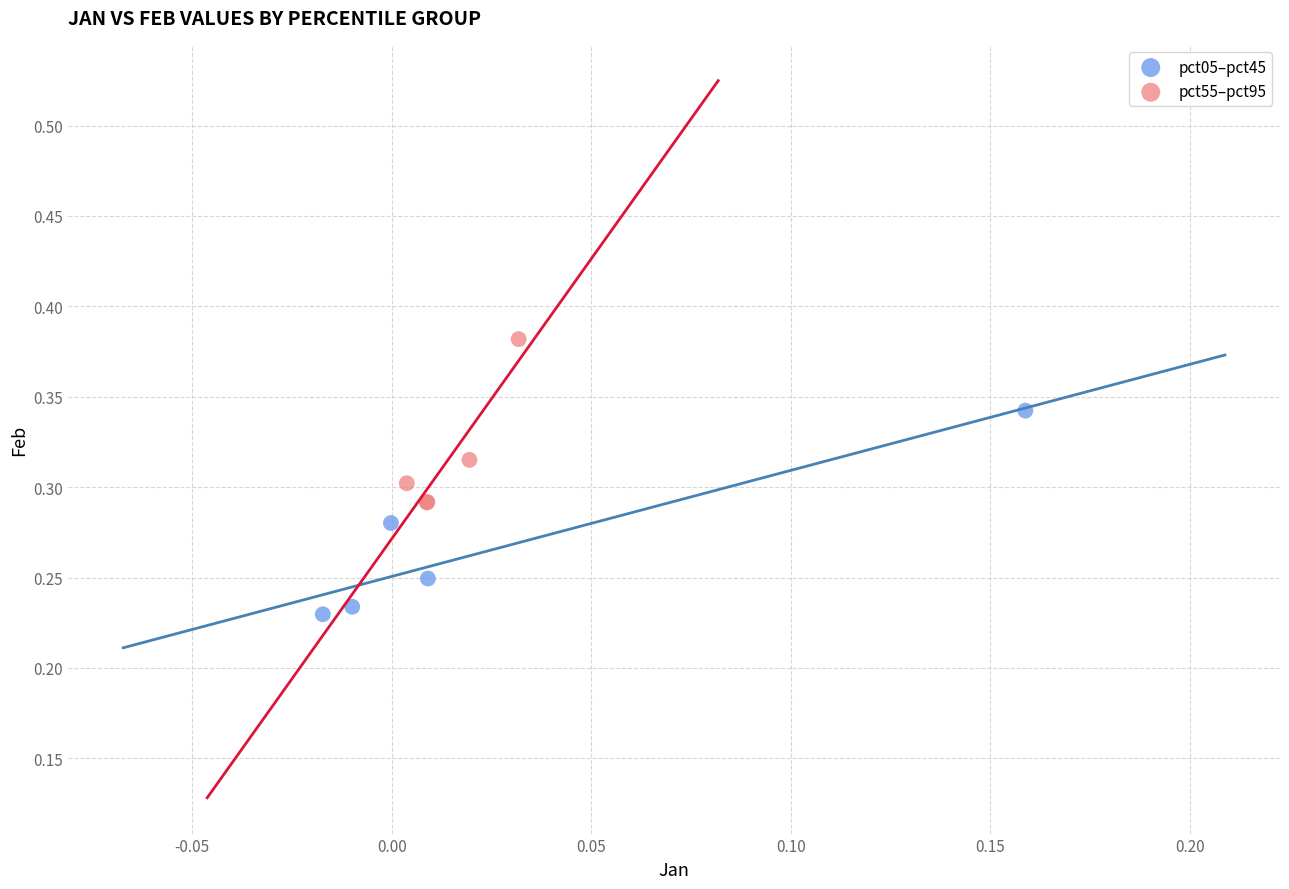

Which series contains the highest Y value?

pct55–pct95